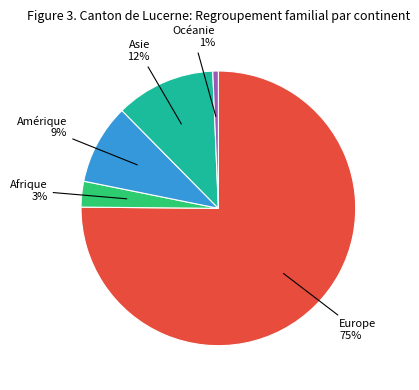

To the nearest percent, what is the average slice percentage?

20%